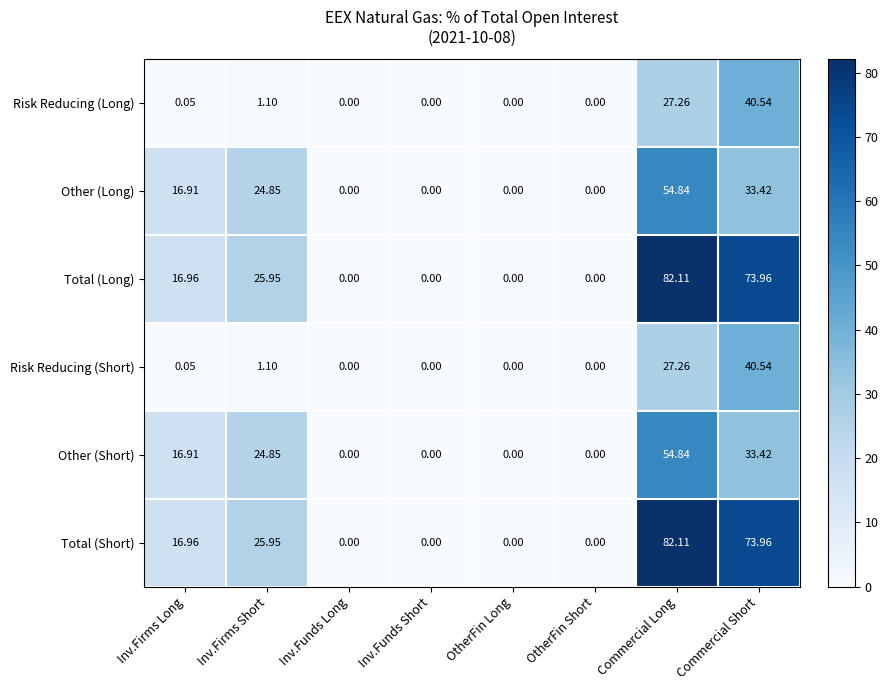

At which category is the sum across all series the highest?

Commercial Long